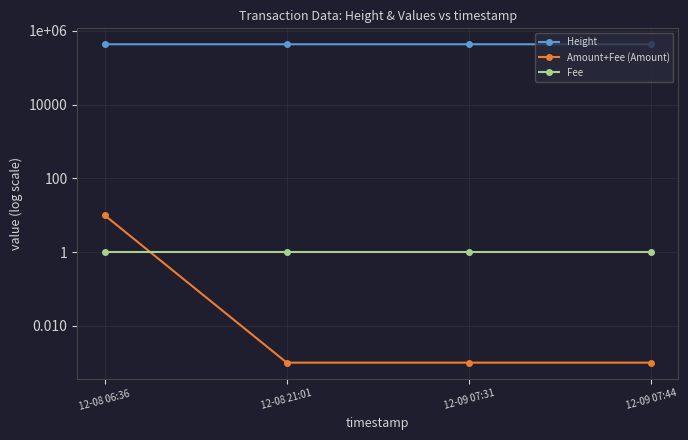

Is the value of Height at 12-09 07:31 greater than the value of Fee at 12-08 21:01?

Yes